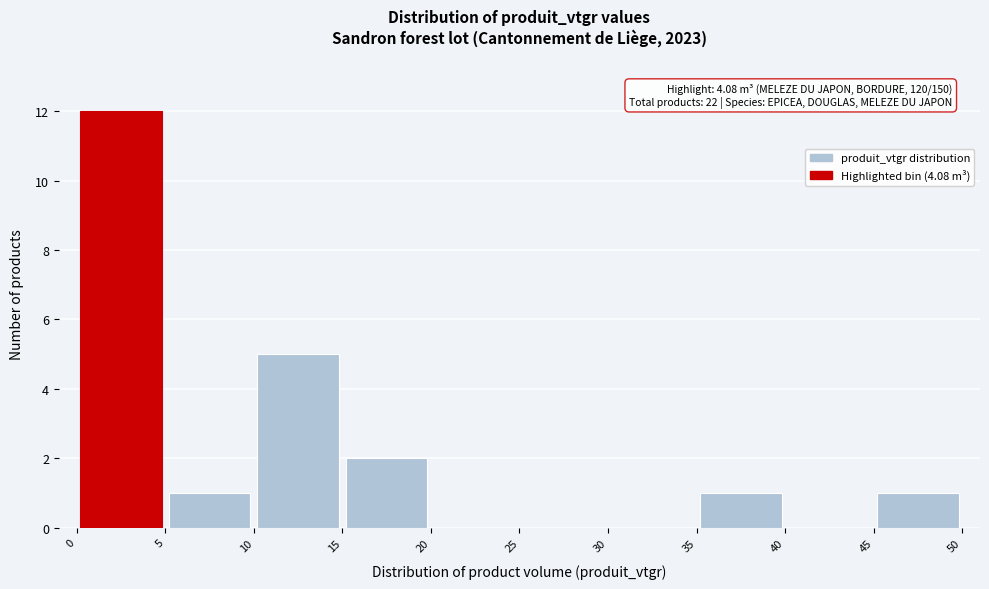

Over which range of the x-axis is the bar tallest?

0 to 5